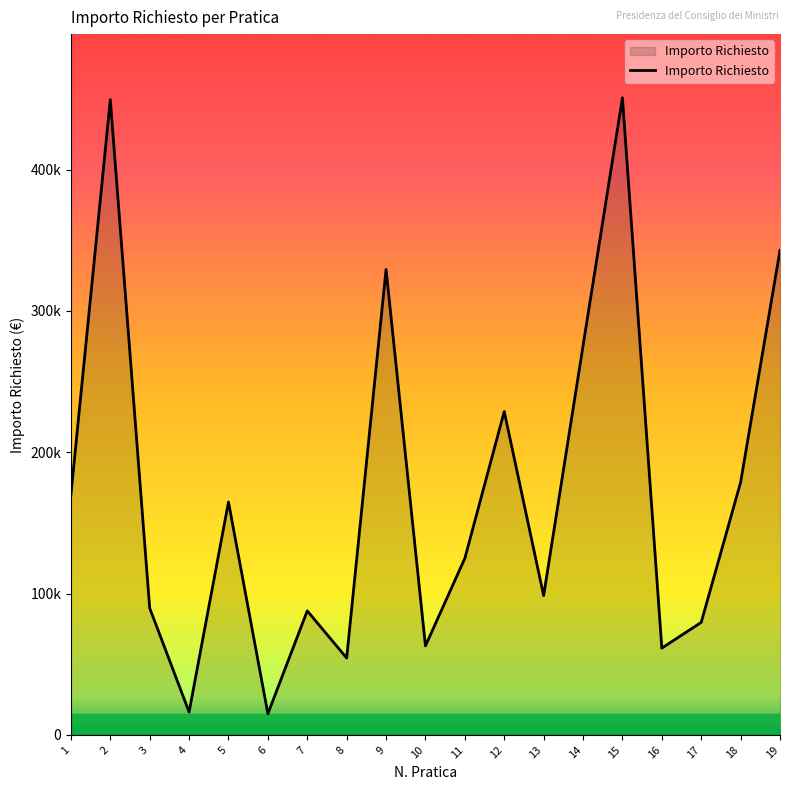

Does the chart display data point markers on the line(s)?

No